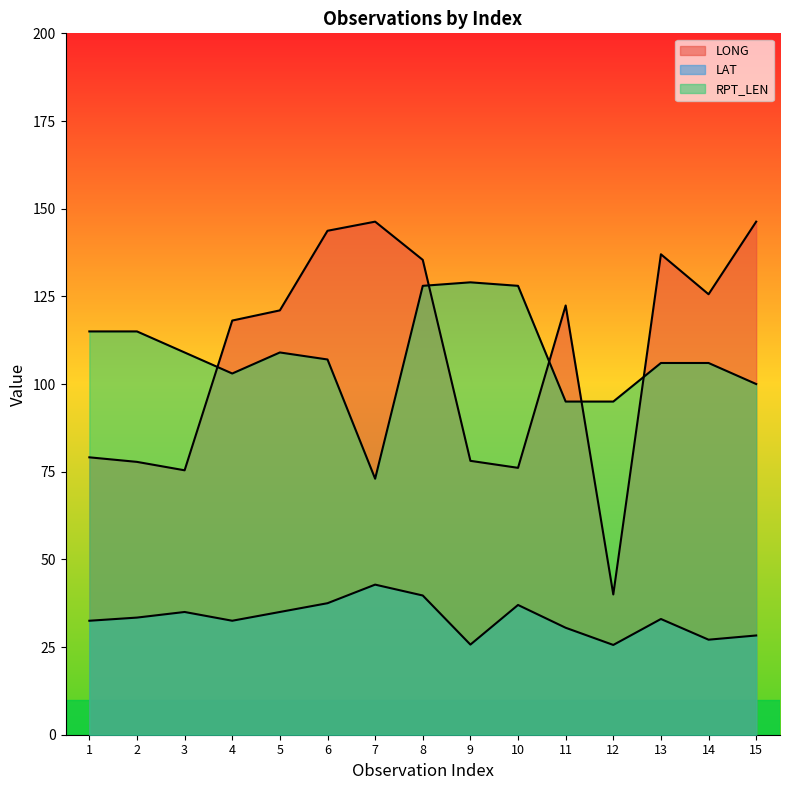

What is the total value across all series at 4?

253.6